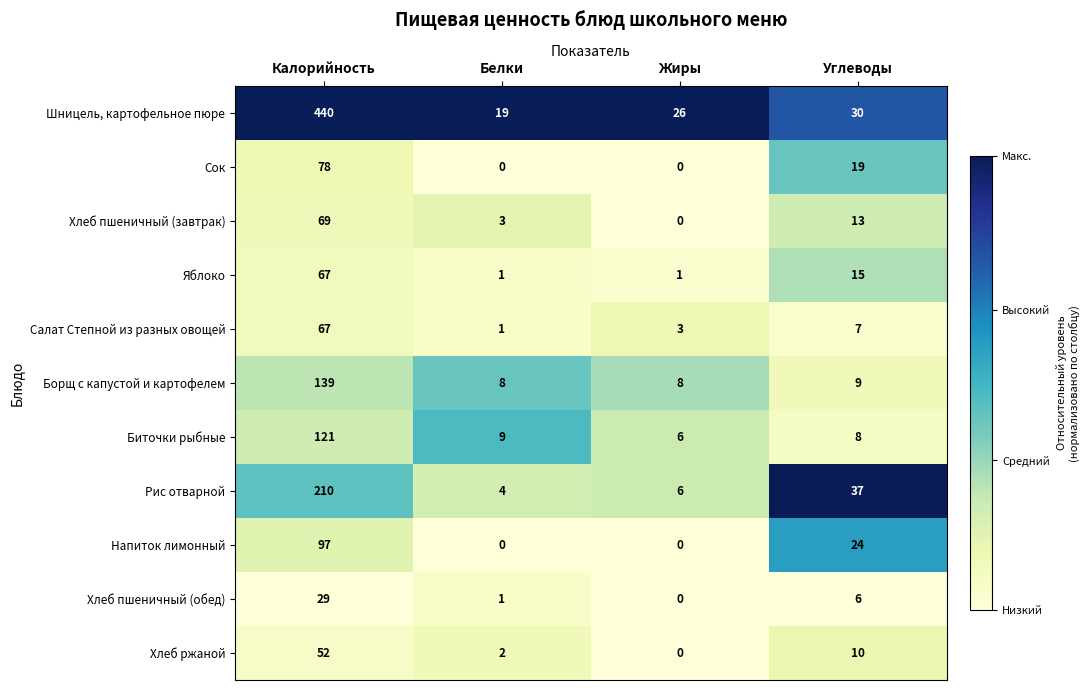

What is the spread (max minus min) of values at Калорийность?

411